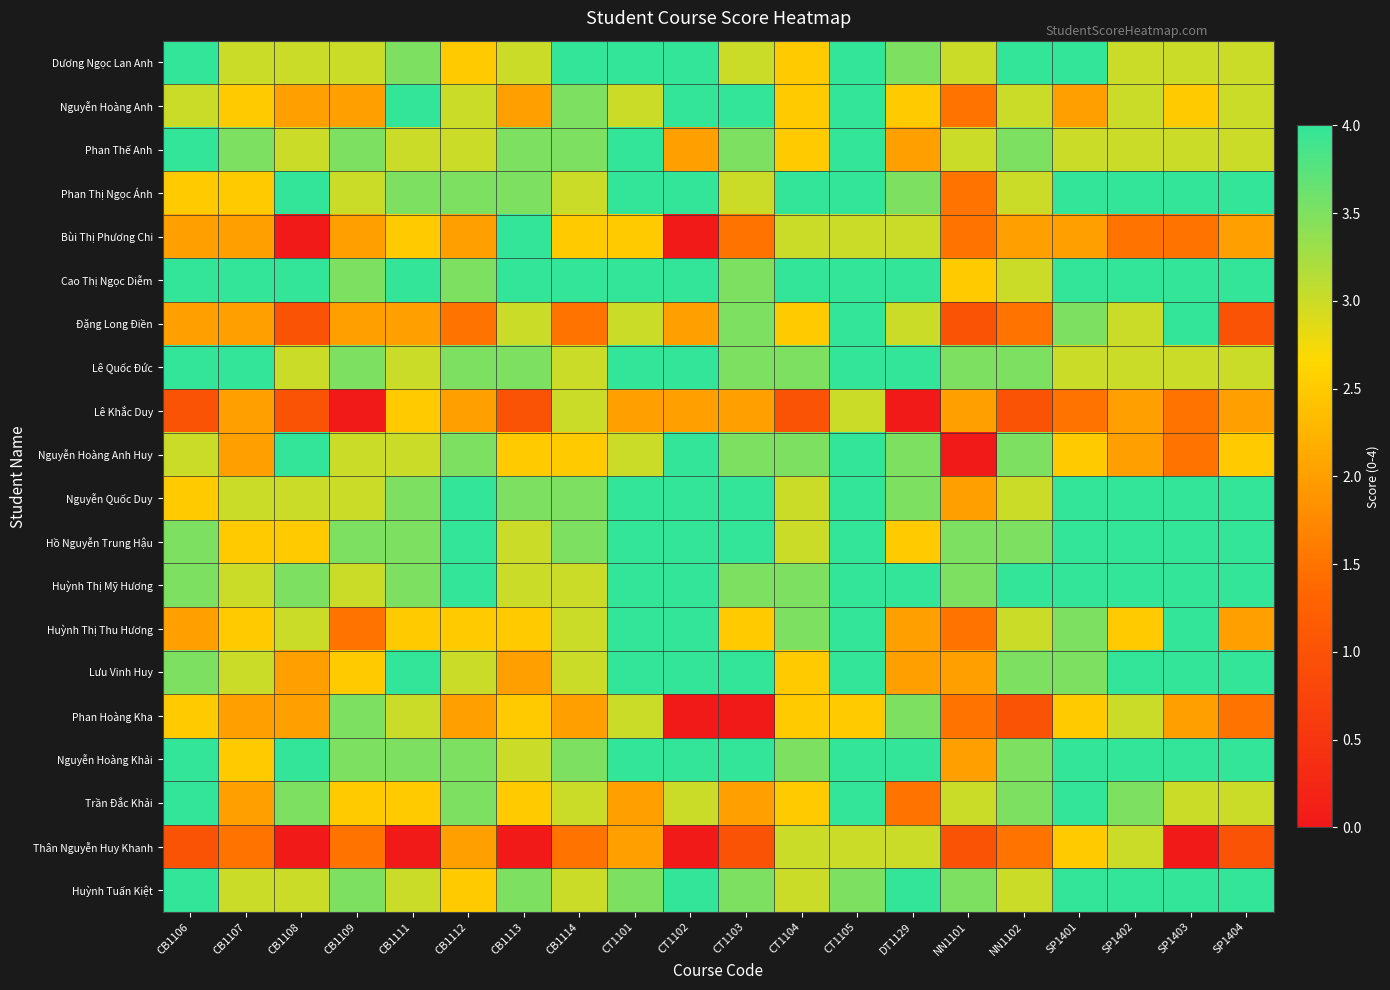

Reading right to left, what are all the values shown in this chart?

Dương Ngọc Lan Anh: SP1404=3.0	SP1403=3.0	SP1402=3.0	SP1401=4.0	NN1102=4.0	NN1101=3.0	DT1129=3.5	CT1105=4.0	CT1104=2.5	CT1103=3.0	CT1102=4.0	CT1101=4.0	CB1114=4.0	CB1113=3.0	CB1112=2.5	CB1111=3.5	CB1109=3.0	CB1108=3.0	CB1107=3.0	CB1106=4.0
Nguyễn Hoàng Anh: SP1404=3.0	SP1403=2.5	SP1402=3.0	SP1401=2.0	NN1102=3.0	NN1101=1.5	DT1129=2.5	CT1105=4.0	CT1104=2.5	CT1103=4.0	CT1102=4.0	CT1101=3.0	CB1114=3.5	CB1113=2.0	CB1112=3.0	CB1111=4.0	CB1109=2.0	CB1108=2.0	CB1107=2.5	CB1106=3.0
Phan Thế Anh: SP1404=3.0	SP1403=3.0	SP1402=3.0	SP1401=3.0	NN1102=3.5	NN1101=3.0	DT1129=2.0	CT1105=4.0	CT1104=2.5	CT1103=3.5	CT1102=2.0	CT1101=4.0	CB1114=3.5	CB1113=3.5	CB1112=3.0	CB1111=3.0	CB1109=3.5	CB1108=3.0	CB1107=3.5	CB1106=4.0
Phan Thị Ngọc Ánh: SP1404=4.0	SP1403=4.0	SP1402=4.0	SP1401=4.0	NN1102=3.0	NN1101=1.5	DT1129=3.5	CT1105=4.0	CT1104=4.0	CT1103=3.0	CT1102=4.0	CT1101=4.0	CB1114=3.0	CB1113=3.5	CB1112=3.5	CB1111=3.5	CB1109=3.0	CB1108=4.0	CB1107=2.5	CB1106=2.5
Bùi Thị Phương Chi: SP1404=2.0	SP1403=1.5	SP1402=1.5	SP1401=2.0	NN1102=2.0	NN1101=1.5	DT1129=3.0	CT1105=3.0	CT1104=3.0	CT1103=1.5	CT1102=0.0	CT1101=2.5	CB1114=2.5	CB1113=4.0	CB1112=2.0	CB1111=2.5	CB1109=2.0	CB1108=0.0	CB1107=2.0	CB1106=2.0
Cao Thị Ngọc Diễm: SP1404=4.0	SP1403=4.0	SP1402=4.0	SP1401=4.0	NN1102=3.0	NN1101=2.5	DT1129=4.0	CT1105=4.0	CT1104=4.0	CT1103=3.5	CT1102=4.0	CT1101=4.0	CB1114=4.0	CB1113=4.0	CB1112=3.5	CB1111=4.0	CB1109=3.5	CB1108=4.0	CB1107=4.0	CB1106=4.0
Đặng Long Điền: SP1404=1.0	SP1403=4.0	SP1402=3.0	SP1401=3.5	NN1102=1.5	NN1101=1.0	DT1129=3.0	CT1105=4.0	CT1104=2.5	CT1103=3.5	CT1102=2.0	CT1101=3.0	CB1114=1.5	CB1113=3.0	CB1112=1.5	CB1111=2.0	CB1109=2.0	CB1108=1.0	CB1107=2.0	CB1106=2.0
Lê Quốc Đức: SP1404=3.0	SP1403=3.0	SP1402=3.0	SP1401=3.0	NN1102=3.5	NN1101=3.5	DT1129=4.0	CT1105=4.0	CT1104=3.5	CT1103=3.5	CT1102=4.0	CT1101=4.0	CB1114=3.0	CB1113=3.5	CB1112=3.5	CB1111=3.0	CB1109=3.5	CB1108=3.0	CB1107=4.0	CB1106=4.0
Lê Khắc Duy: SP1404=2.0	SP1403=1.5	SP1402=2.0	SP1401=1.5	NN1102=1.0	NN1101=2.0	DT1129=0.0	CT1105=3.0	CT1104=1.0	CT1103=2.0	CT1102=2.0	CT1101=2.0	CB1114=3.0	CB1113=1.0	CB1112=2.0	CB1111=2.5	CB1109=0.0	CB1108=1.0	CB1107=2.0	CB1106=1.0
Nguyễn Hoàng Anh Huy: SP1404=2.5	SP1403=1.5	SP1402=2.0	SP1401=2.5	NN1102=3.5	NN1101=0.0	DT1129=3.5	CT1105=4.0	CT1104=3.5	CT1103=3.5	CT1102=4.0	CT1101=3.0	CB1114=2.5	CB1113=2.5	CB1112=3.5	CB1111=3.0	CB1109=3.0	CB1108=4.0	CB1107=2.0	CB1106=3.0
Nguyễn Quốc Duy: SP1404=4.0	SP1403=4.0	SP1402=4.0	SP1401=4.0	NN1102=3.0	NN1101=2.0	DT1129=3.5	CT1105=4.0	CT1104=3.0	CT1103=4.0	CT1102=4.0	CT1101=4.0	CB1114=3.5	CB1113=3.5	CB1112=4.0	CB1111=3.5	CB1109=3.0	CB1108=3.0	CB1107=3.0	CB1106=2.5
Hồ Nguyễn Trung Hậu: SP1404=4.0	SP1403=4.0	SP1402=4.0	SP1401=4.0	NN1102=3.5	NN1101=3.5	DT1129=2.5	CT1105=4.0	CT1104=3.0	CT1103=4.0	CT1102=4.0	CT1101=4.0	CB1114=3.5	CB1113=3.0	CB1112=4.0	CB1111=3.5	CB1109=3.5	CB1108=2.5	CB1107=2.5	CB1106=3.5
Huỳnh Thị Mỹ Hương: SP1404=4.0	SP1403=4.0	SP1402=4.0	SP1401=4.0	NN1102=4.0	NN1101=3.5	DT1129=4.0	CT1105=4.0	CT1104=3.5	CT1103=3.5	CT1102=4.0	CT1101=4.0	CB1114=3.0	CB1113=3.0	CB1112=4.0	CB1111=3.5	CB1109=3.0	CB1108=3.5	CB1107=3.0	CB1106=3.5
Huỳnh Thị Thu Hương: SP1404=2.0	SP1403=4.0	SP1402=2.5	SP1401=3.5	NN1102=3.0	NN1101=1.5	DT1129=2.0	CT1105=4.0	CT1104=3.5	CT1103=2.5	CT1102=4.0	CT1101=4.0	CB1114=3.0	CB1113=2.5	CB1112=2.5	CB1111=2.5	CB1109=1.5	CB1108=3.0	CB1107=2.5	CB1106=2.0
Lưu Vinh Huy: SP1404=4.0	SP1403=4.0	SP1402=4.0	SP1401=3.5	NN1102=3.5	NN1101=2.0	DT1129=2.0	CT1105=4.0	CT1104=2.5	CT1103=4.0	CT1102=4.0	CT1101=4.0	CB1114=3.0	CB1113=2.0	CB1112=3.0	CB1111=4.0	CB1109=2.5	CB1108=2.0	CB1107=3.0	CB1106=3.5
Phan Hoàng Kha: SP1404=1.5	SP1403=2.0	SP1402=3.0	SP1401=2.5	NN1102=1.0	NN1101=1.5	DT1129=3.5	CT1105=2.5	CT1104=2.5	CT1103=0.0	CT1102=0.0	CT1101=3.0	CB1114=2.0	CB1113=2.5	CB1112=2.0	CB1111=3.0	CB1109=3.5	CB1108=2.0	CB1107=2.0	CB1106=2.5
Nguyễn Hoàng Khải: SP1404=4.0	SP1403=4.0	SP1402=4.0	SP1401=4.0	NN1102=3.5	NN1101=2.0	DT1129=4.0	CT1105=4.0	CT1104=3.5	CT1103=4.0	CT1102=4.0	CT1101=4.0	CB1114=3.5	CB1113=3.0	CB1112=3.5	CB1111=3.5	CB1109=3.5	CB1108=4.0	CB1107=2.5	CB1106=4.0
Trần Đắc Khải: SP1404=3.0	SP1403=3.0	SP1402=3.5	SP1401=4.0	NN1102=3.5	NN1101=3.0	DT1129=1.5	CT1105=4.0	CT1104=2.5	CT1103=2.0	CT1102=3.0	CT1101=2.0	CB1114=3.0	CB1113=2.5	CB1112=3.5	CB1111=2.5	CB1109=2.5	CB1108=3.5	CB1107=2.0	CB1106=4.0
Thân Nguyễn Huy Khanh: SP1404=1.0	SP1403=0.0	SP1402=3.0	SP1401=2.5	NN1102=1.5	NN1101=1.0	DT1129=3.0	CT1105=3.0	CT1104=3.0	CT1103=1.0	CT1102=0.0	CT1101=2.0	CB1114=1.5	CB1113=0.0	CB1112=2.0	CB1111=0.0	CB1109=1.5	CB1108=0.0	CB1107=1.5	CB1106=1.0
Huỳnh Tuấn Kiệt: SP1404=4.0	SP1403=4.0	SP1402=4.0	SP1401=4.0	NN1102=3.0	NN1101=3.5	DT1129=4.0	CT1105=3.5	CT1104=3.0	CT1103=3.5	CT1102=4.0	CT1101=3.5	CB1114=3.0	CB1113=3.5	CB1112=2.5	CB1111=3.0	CB1109=3.5	CB1108=3.0	CB1107=3.0	CB1106=4.0